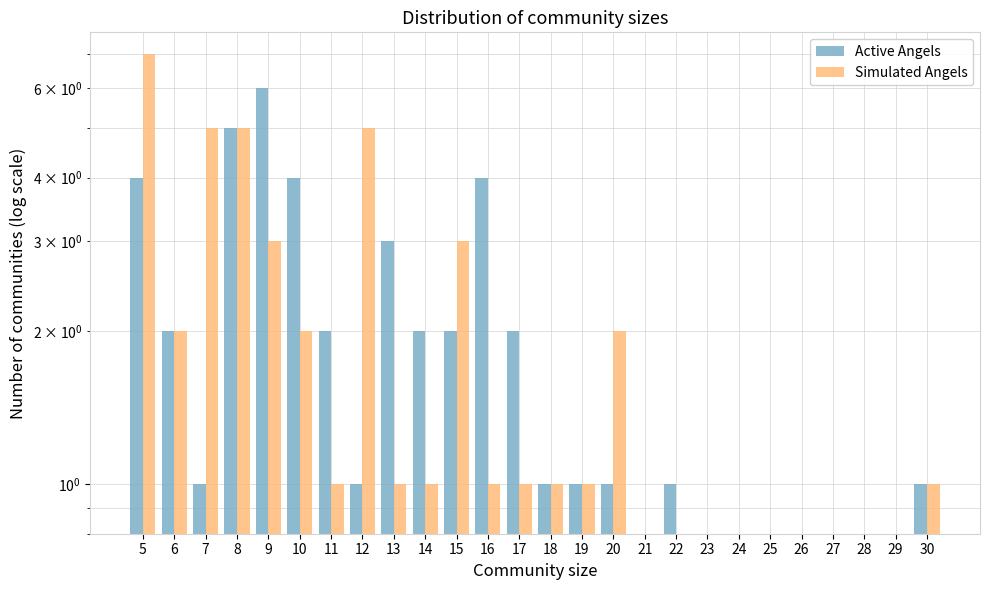

Reading right to left, list all the values displayed in this chart.

Active Angels: 30=1	29=0	28=0	27=0	26=0	25=0	24=0	23=0	22=1	21=0	20=1	19=1	18=1	17=2	16=4	15=2	14=2	13=3	12=1	11=2	10=4	9=6	8=5	7=1	6=2	5=4
Simulated Angels: 30=1	29=0	28=0	27=0	26=0	25=0	24=0	23=0	22=0	21=0	20=2	19=1	18=1	17=1	16=1	15=3	14=1	13=1	12=5	11=1	10=2	9=3	8=5	7=5	6=2	5=7